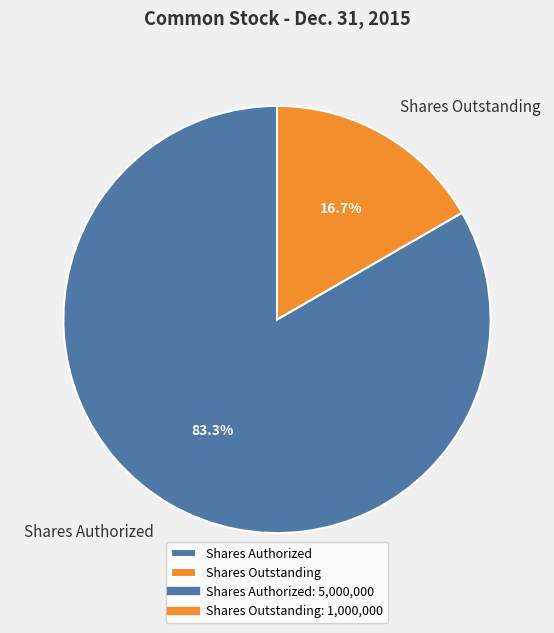

Which category has the smallest portion of the pie?

Shares Outstanding